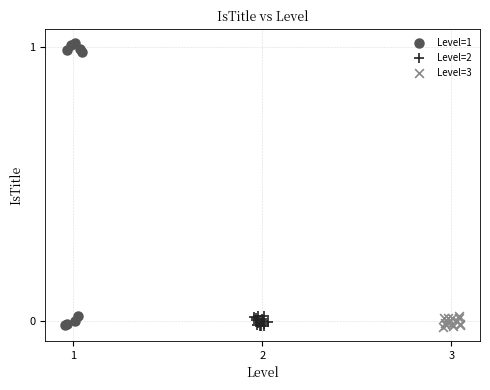

Which series has the largest Y range (max minus min)?

Level=1